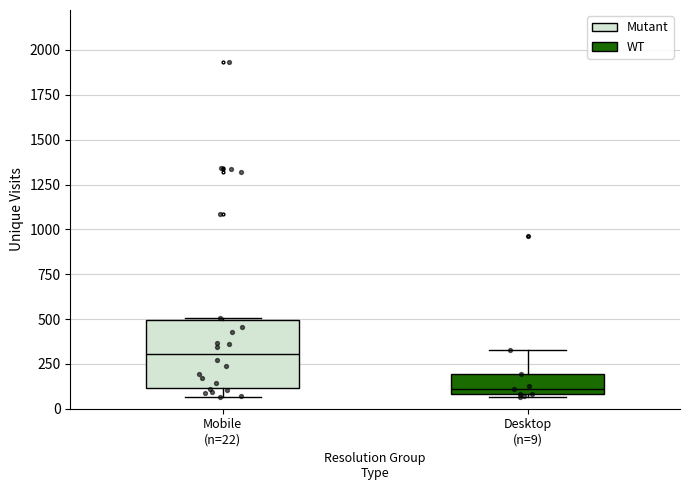

Reading left to right, read every box against the y-axis: the position of its median line, the range the box covers, and the ends of its whiskers. The values are not printed on the chart, so give them approximately, as read against the axis.

Mobile (n=22): median 300, box 100 to 500, whiskers 50 to 500
Desktop (n=9): median 100 (just above the box's lower edge), box 100 to 200, whiskers 50 to 350